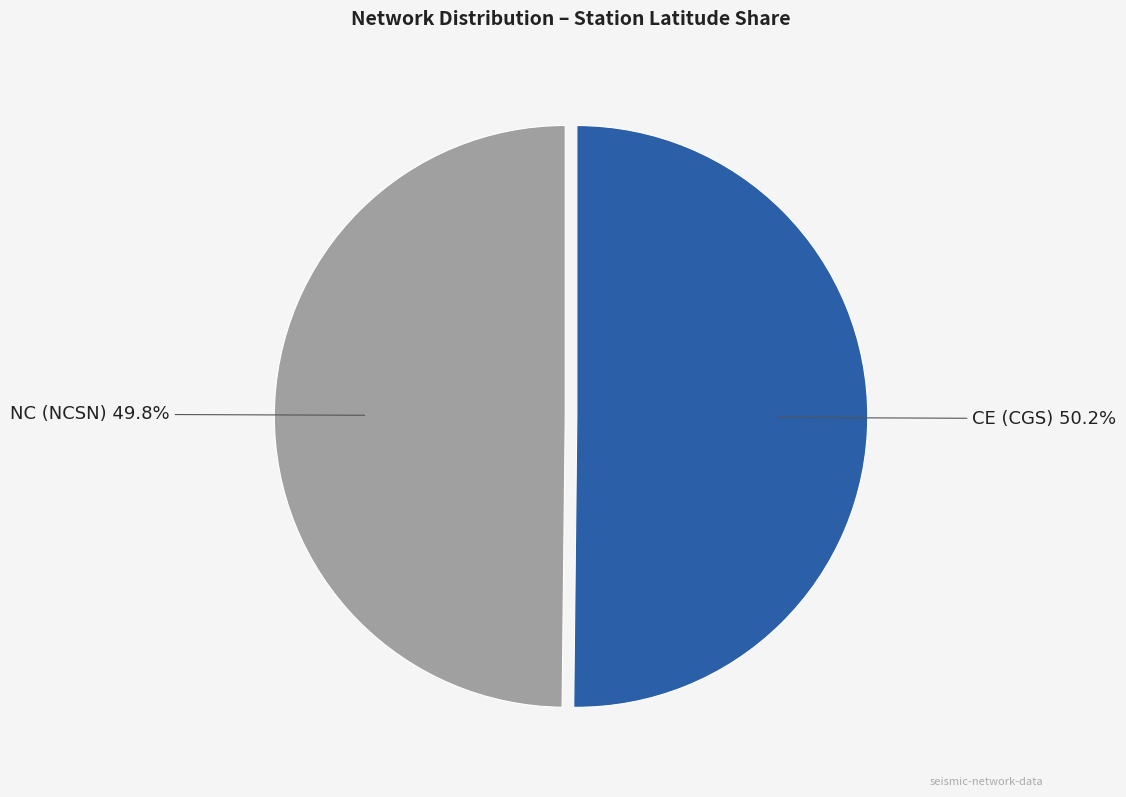

Is there any slice that represents more than half of the pie?

Yes